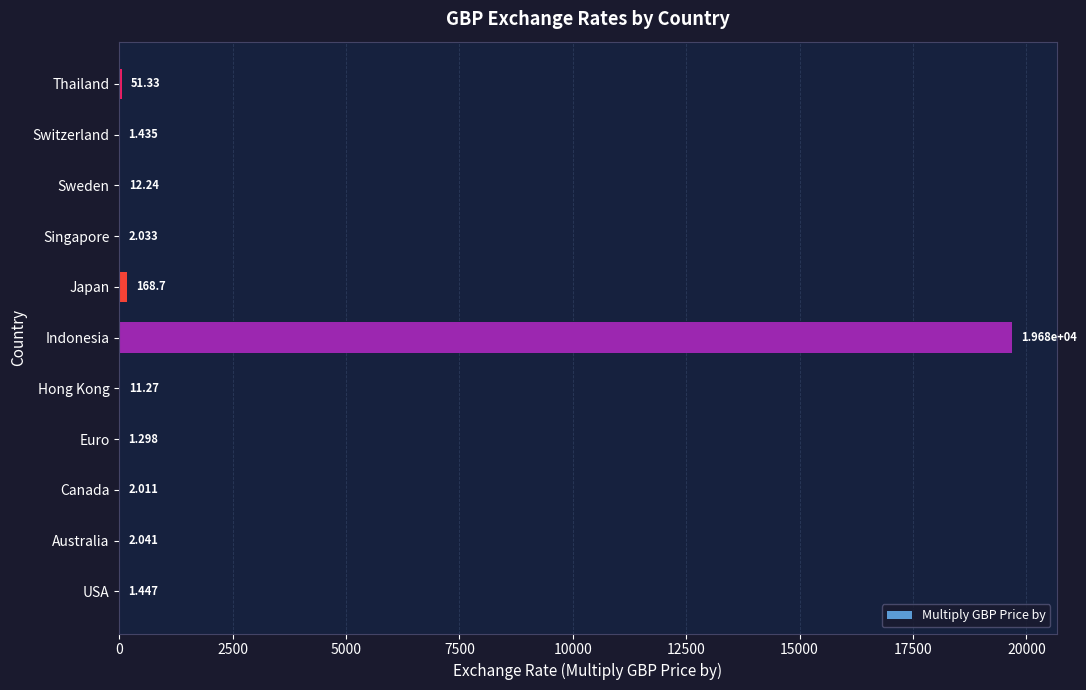

What is the sum of all values?

19935.6